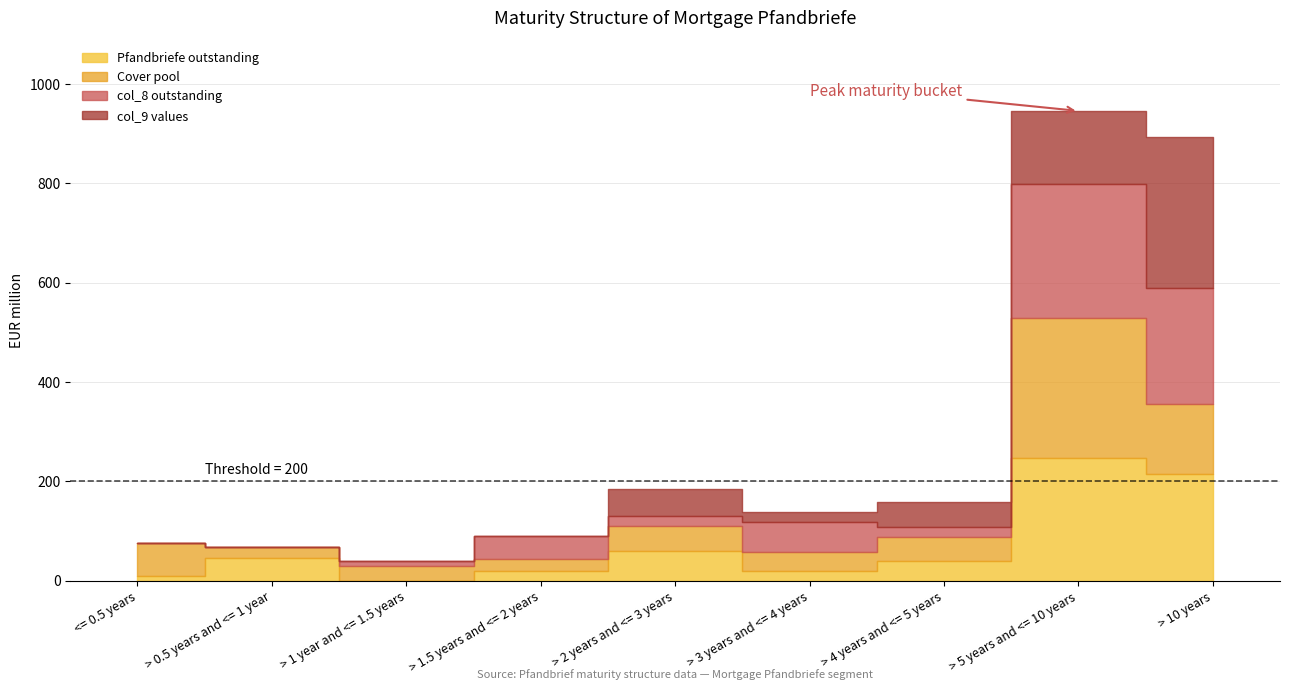

What is the value of the Cover pool point at the 6th from the left?

38.7